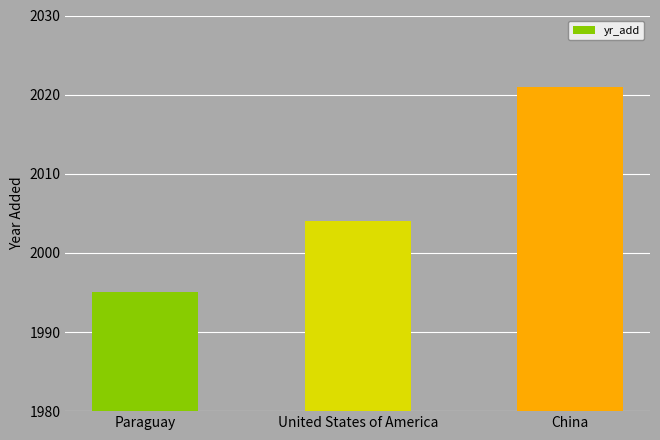

What position from the left is Paraguay?

1